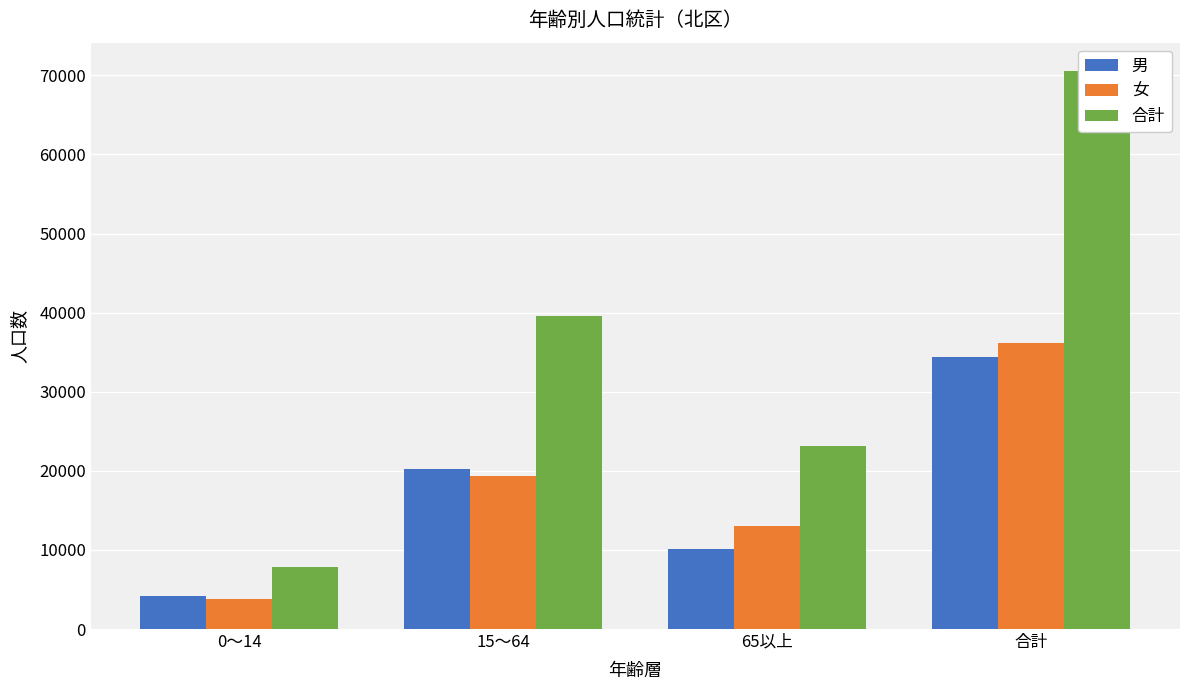

Rank the series at 65以上 from lowest to highest value.

男, 女, 合計